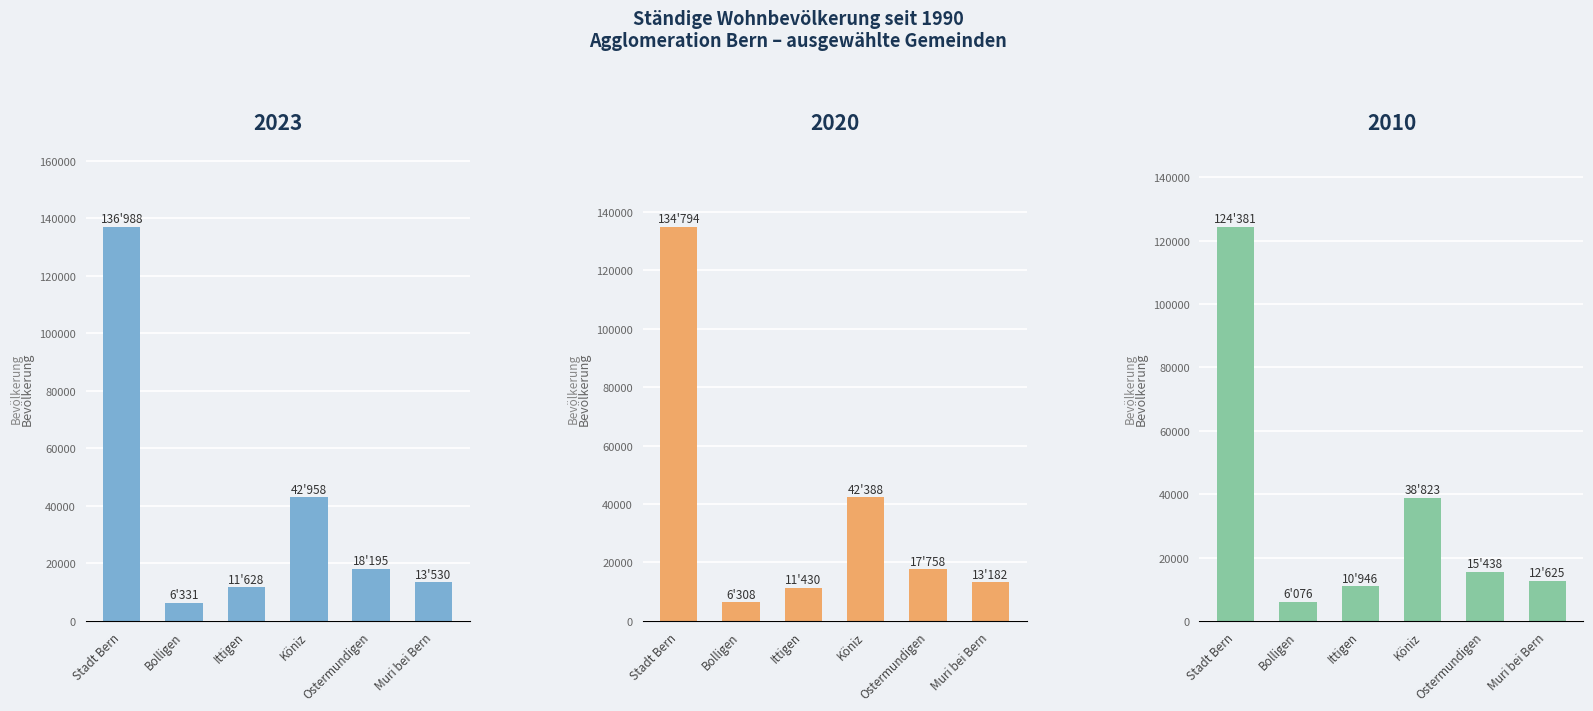

What is the value of the 2020 bar at the 4th from the left?

42388